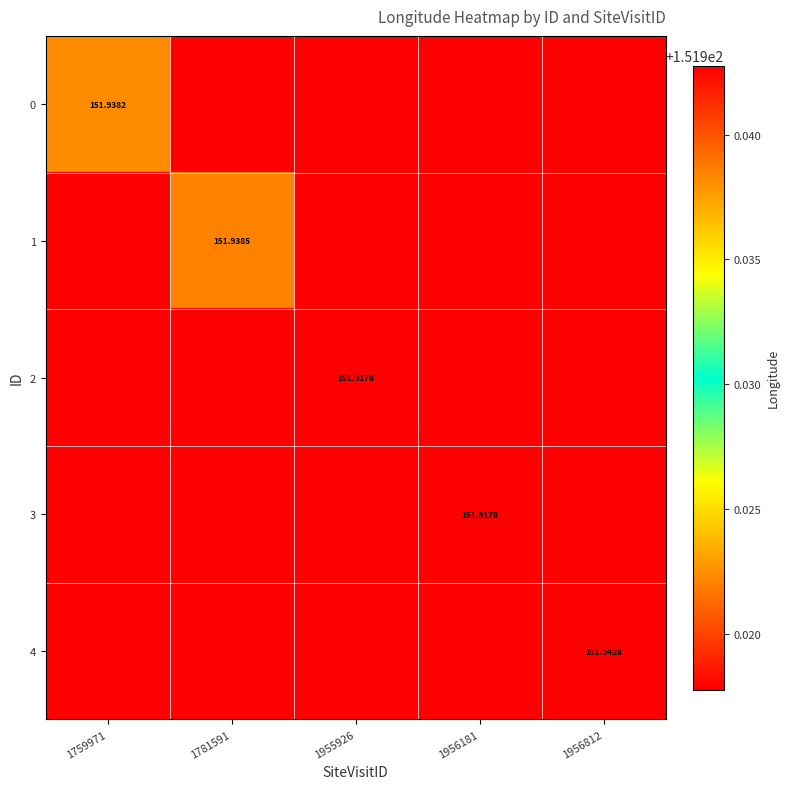

What is the maximum value shown in the chart?

151.9